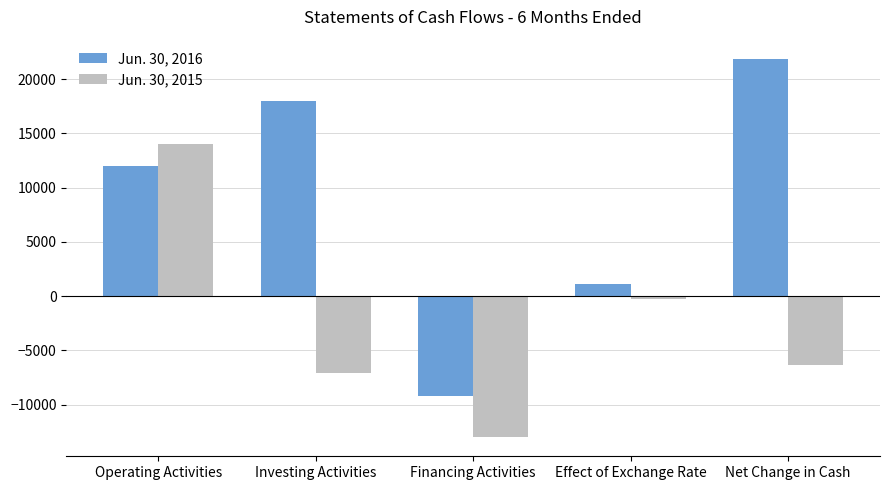

Are the bars grouped side by side (vs. stacked)?

Yes